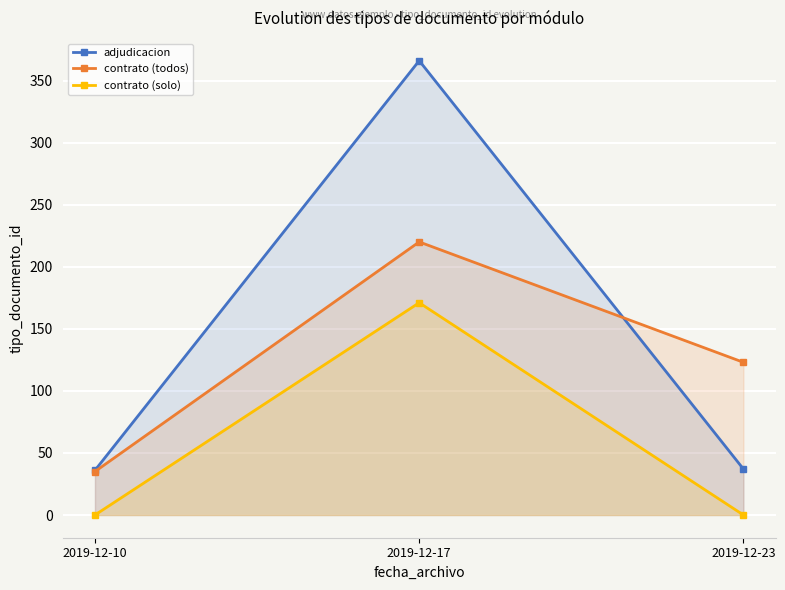

What is the value of the adjudicacion point at the 2nd from the left?

366